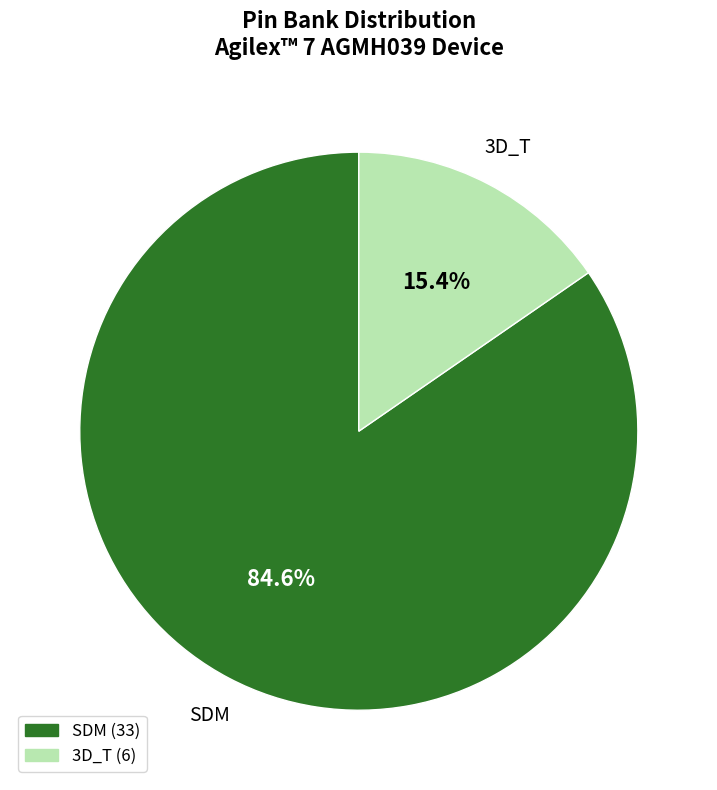

How many segments does this pie chart have?

2